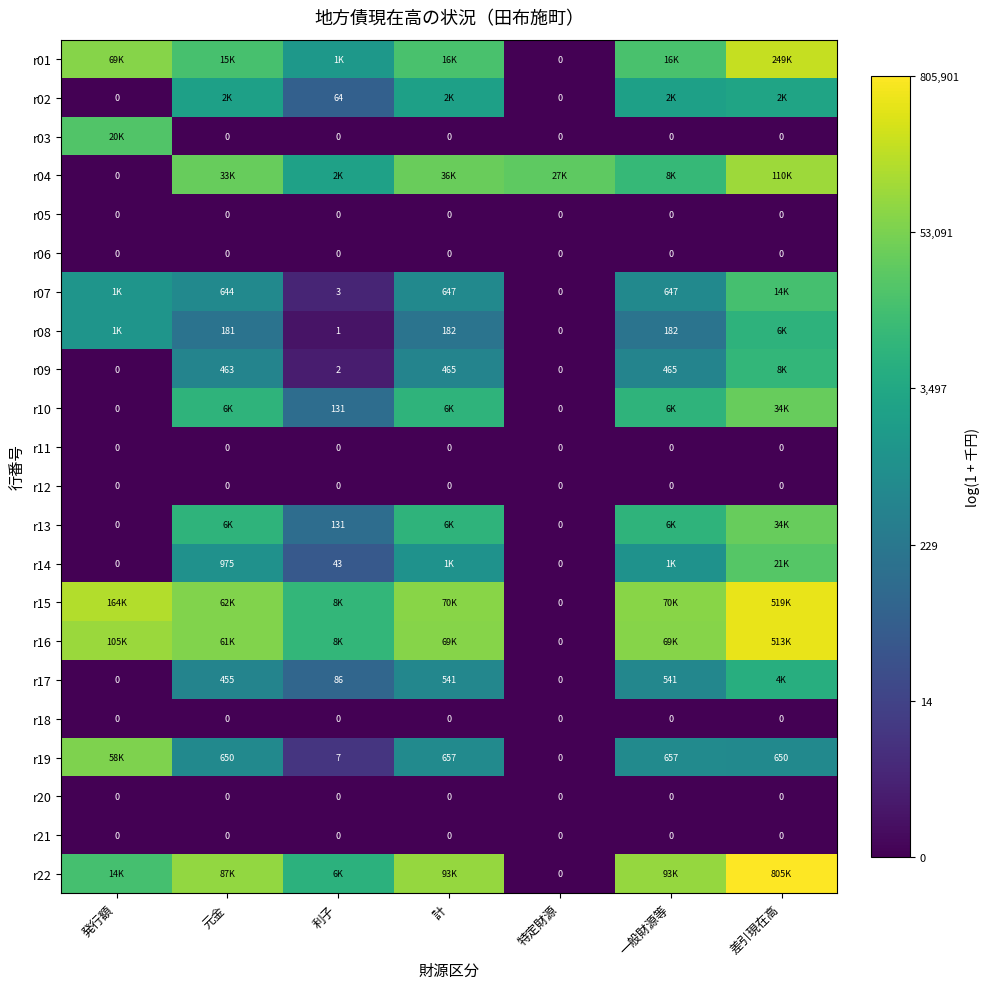

Is it true that r18 equals 0.0 at 元金?

True